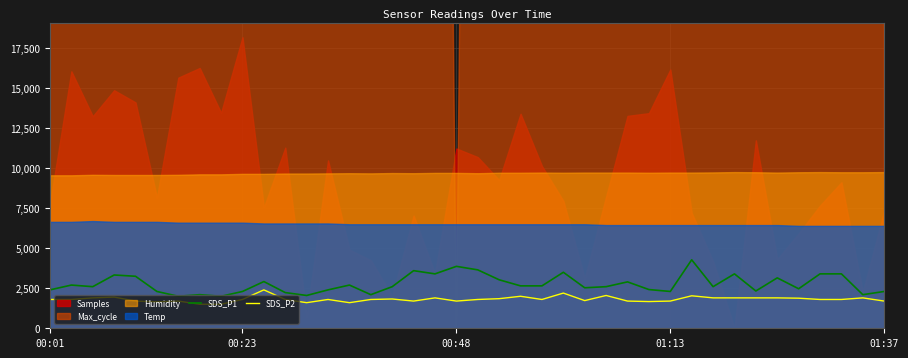

What is the minimum value for SDS_P1?

2000.0